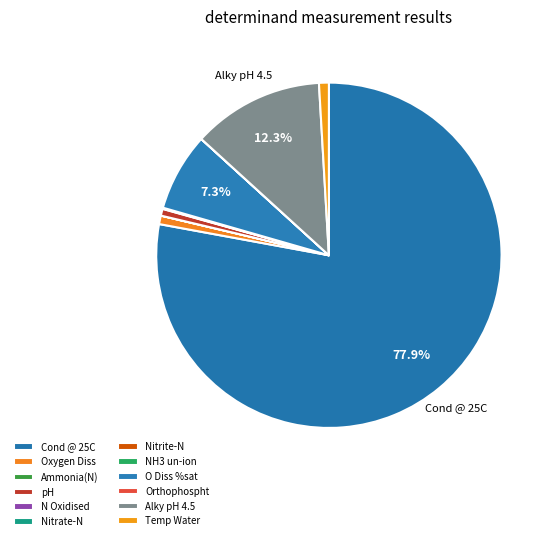

Is the sum of N Oxidised and Cond @ 25C greater than half?

Yes